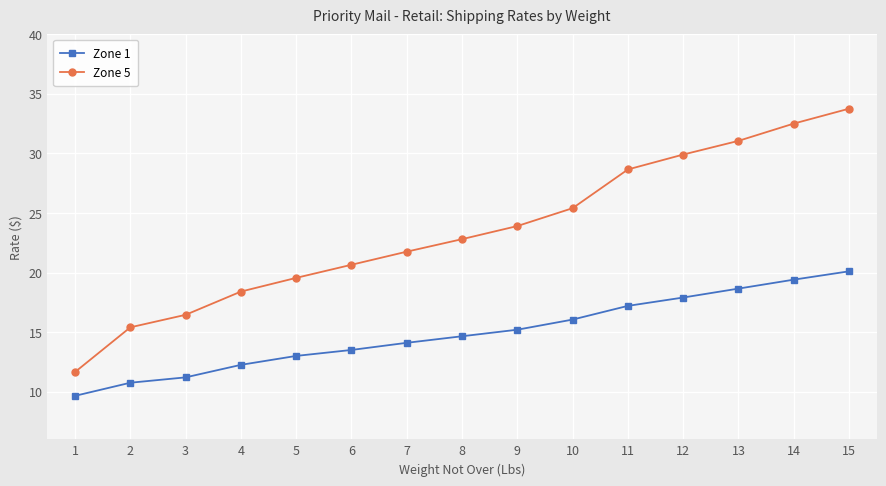

Read the Zone 5 value at 4.

18.4